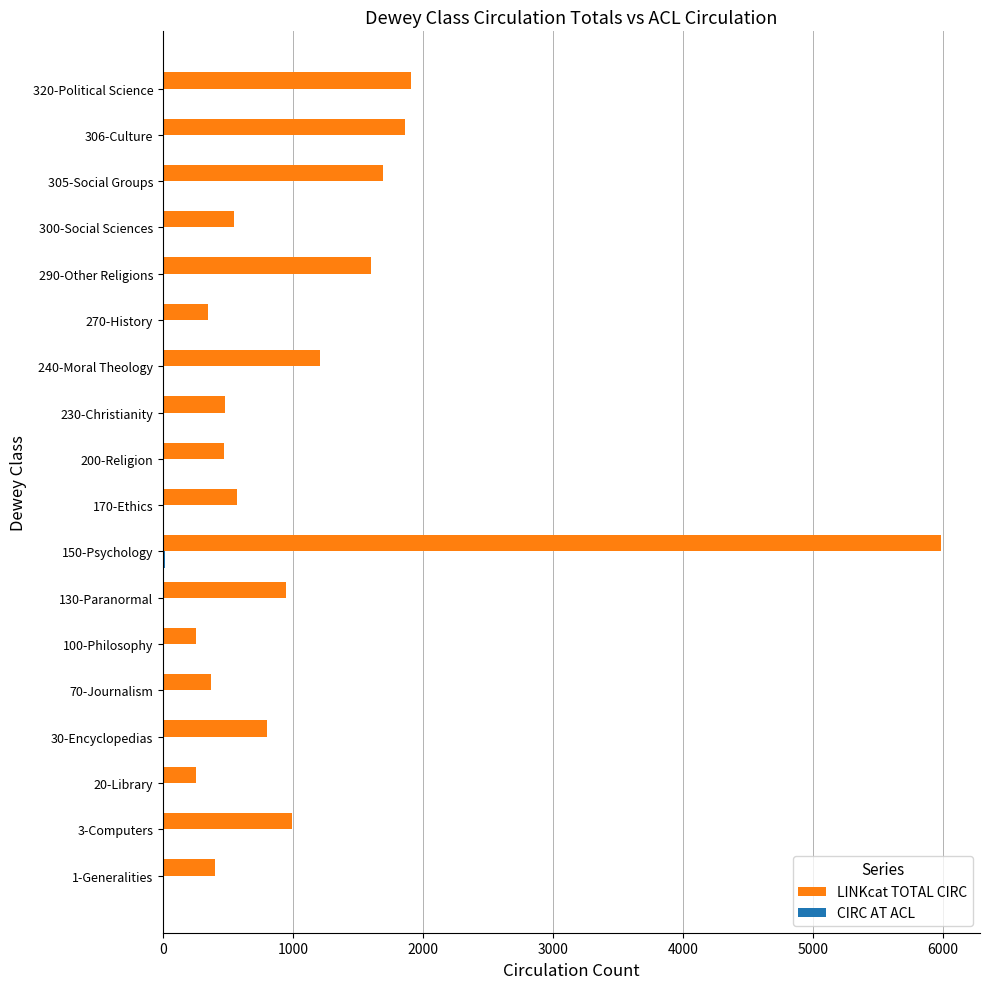

At which category is the sum across all series the highest?

150-Psychology